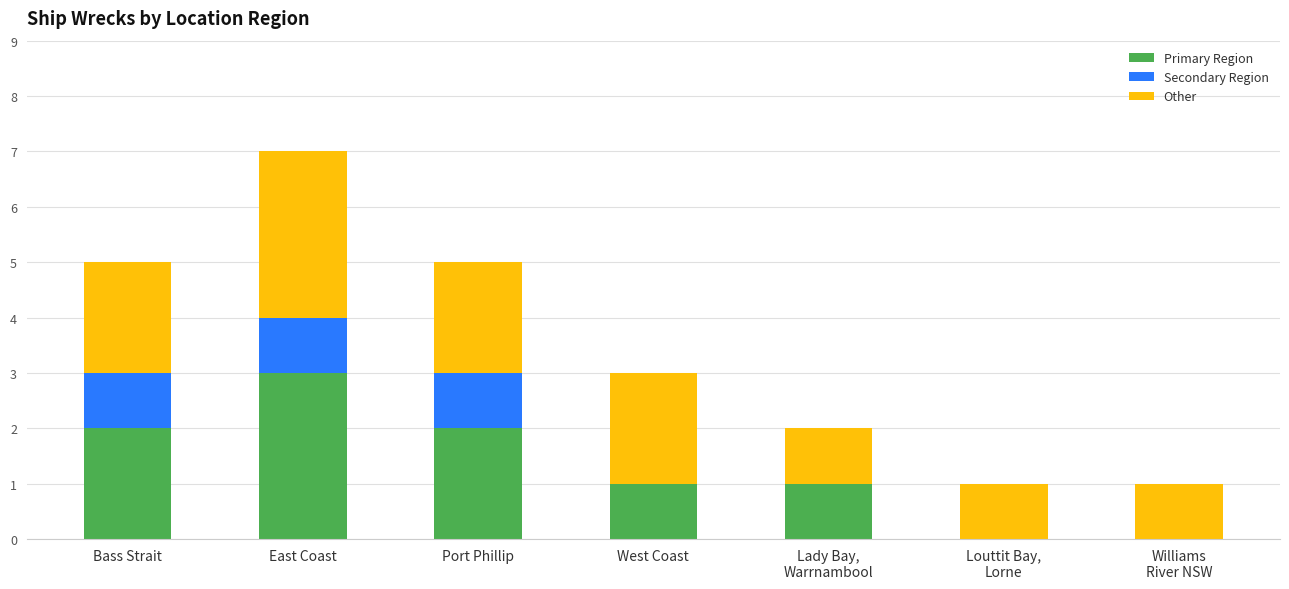

At which category is the sum across all series the highest?

East Coast